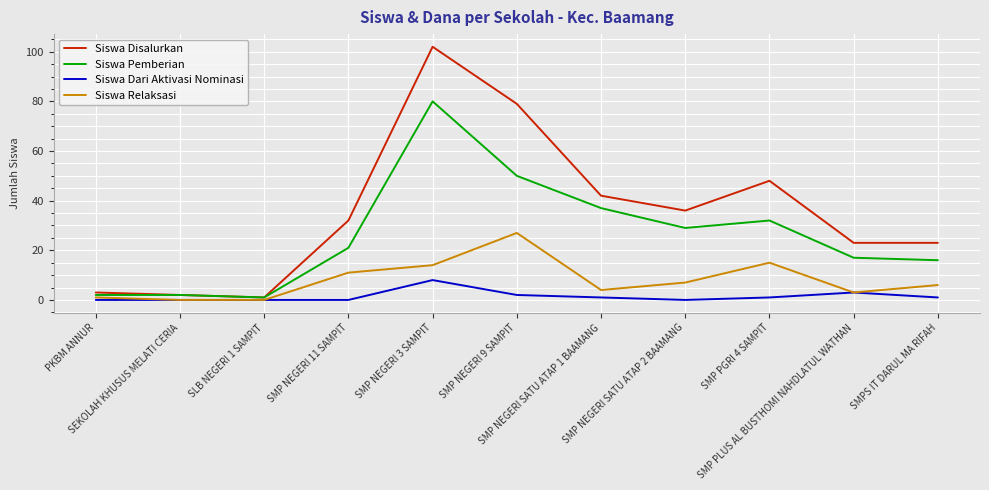

List the series in order of their overall mean, lowest first.

Siswa Dari Aktivasi Nominasi, Siswa Relaksasi, Siswa Pemberian, Siswa Disalurkan